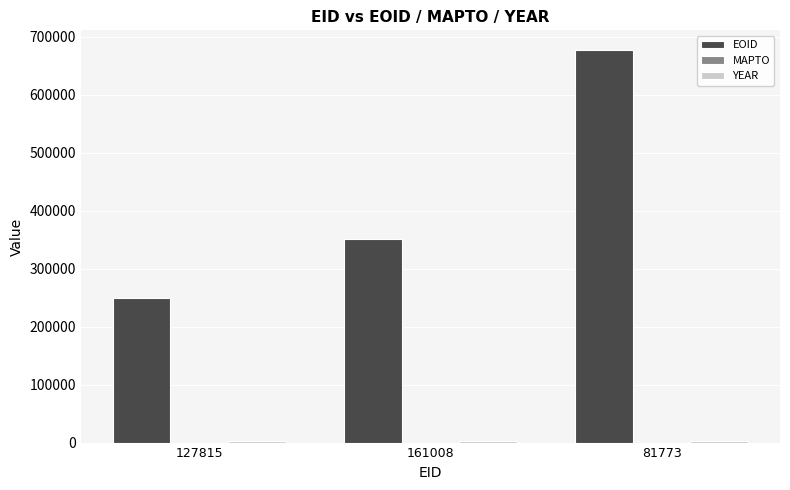

How many groups of bars are there?

3